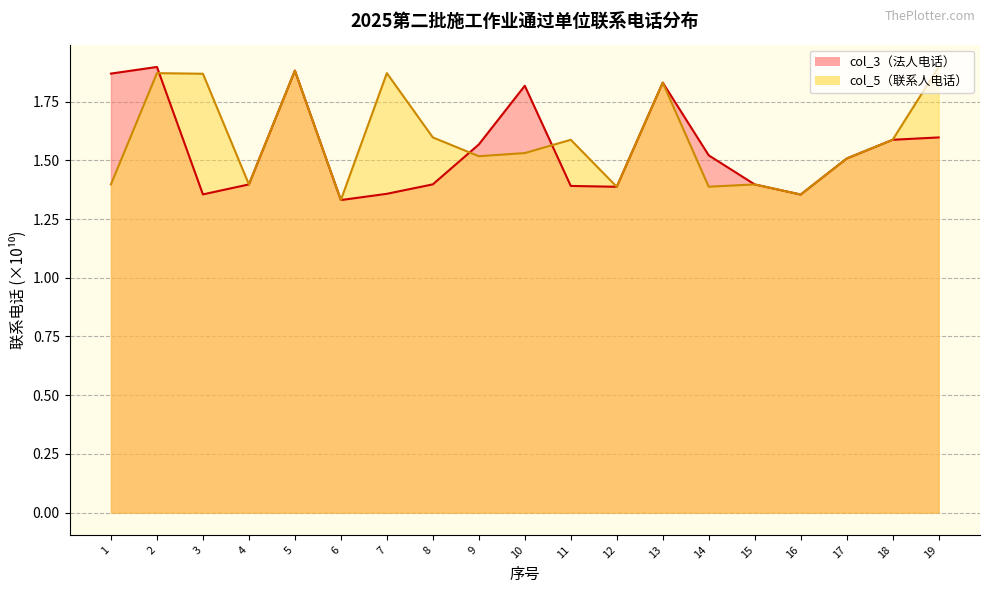

Count the number of data series in this chart.

2